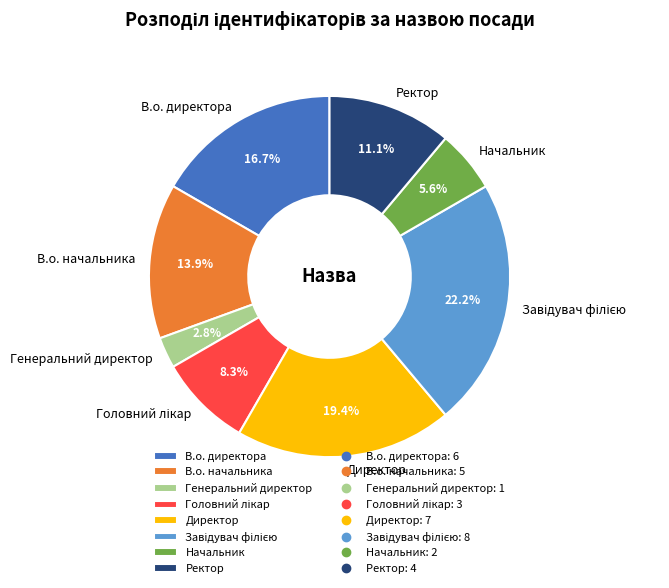

To the nearest percent, what is the combined percentage of Генеральний директор and Начальник?

8%